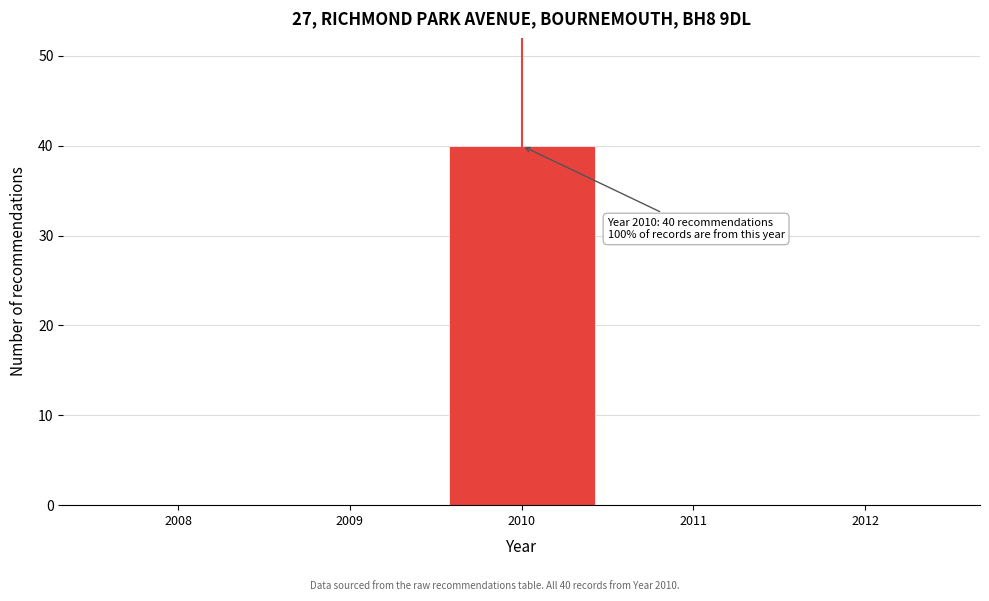

Reading left to right, extract all data points from this chart.

2008=0	2009=0	2010=40	2011=0	2012=0